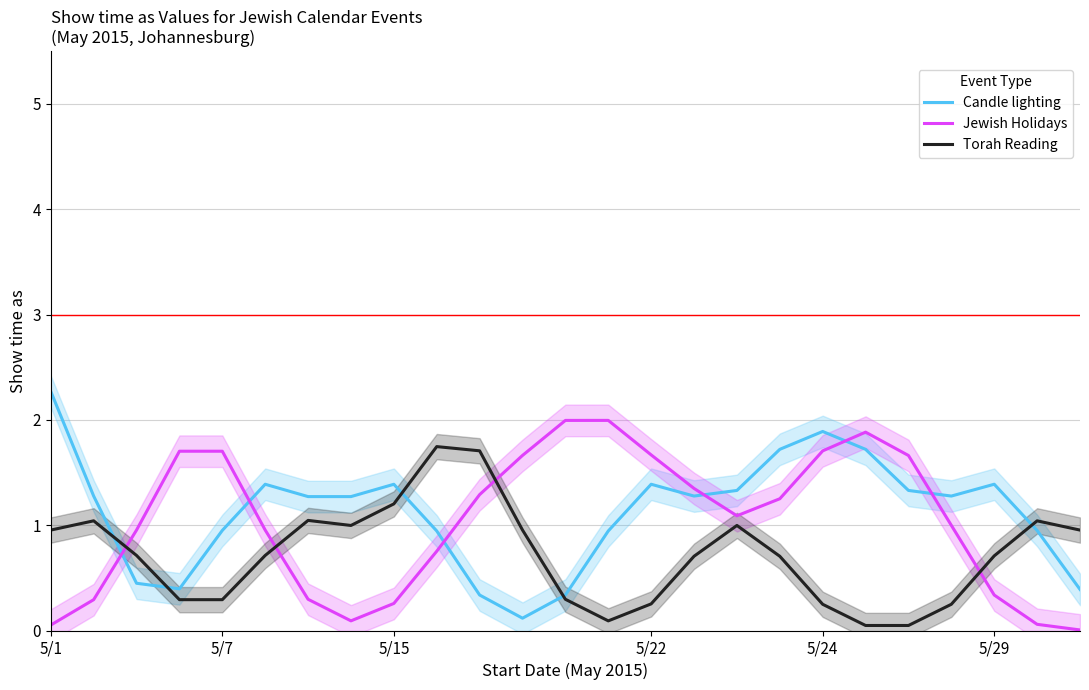

List the series in order of their peak value, lowest first.

Torah Reading, Jewish Holidays, Candle lighting